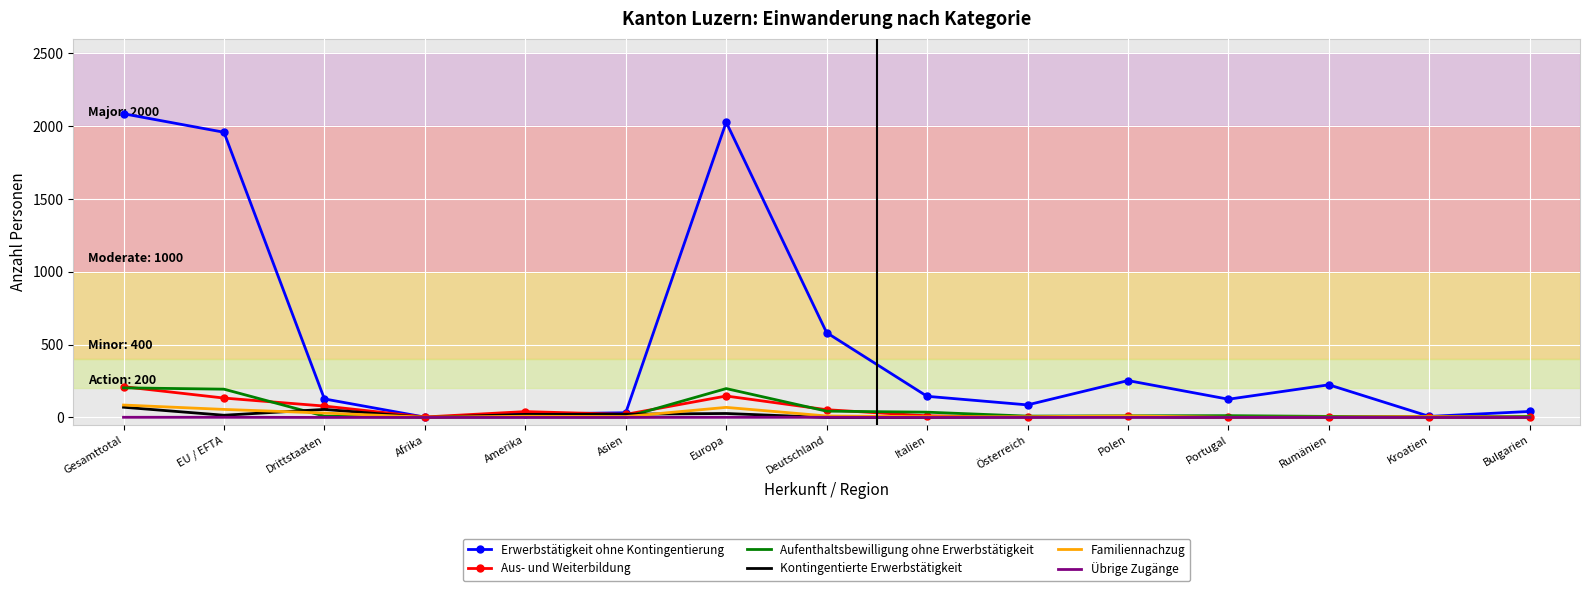

Is it true that Erwerbstätigkeit ohne Kontingentierung equals 127 at Drittstaaten?

True